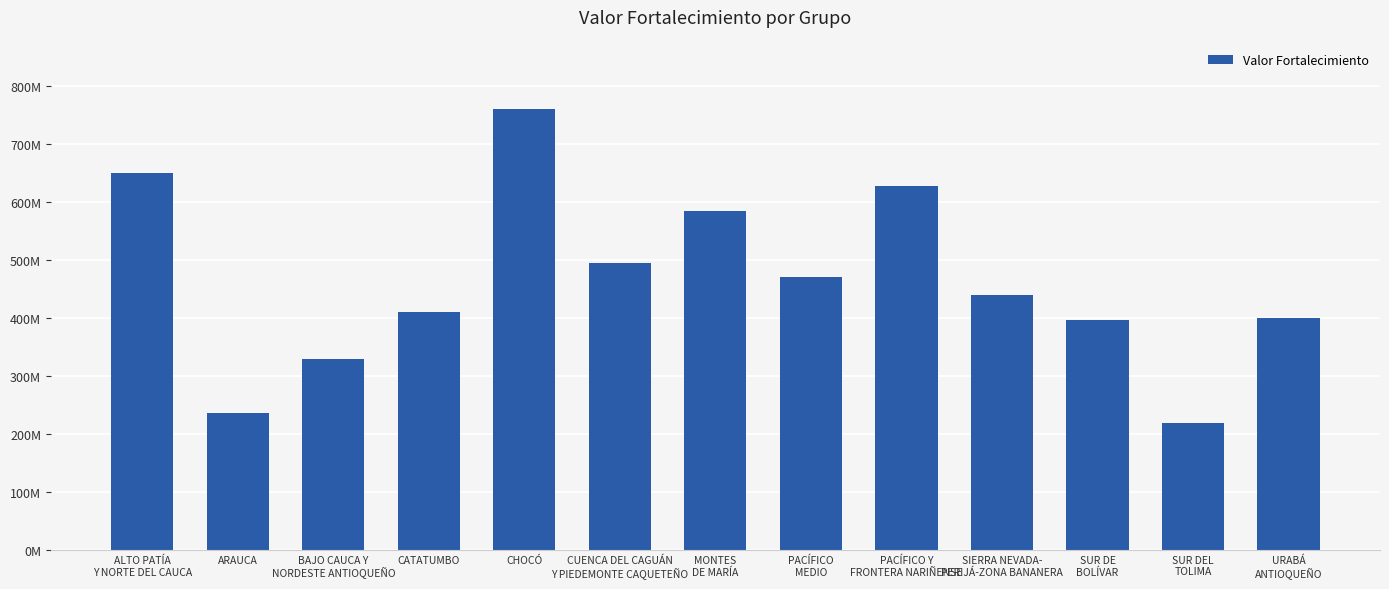

What is the value of the 8th bar from the left?

469856501.5